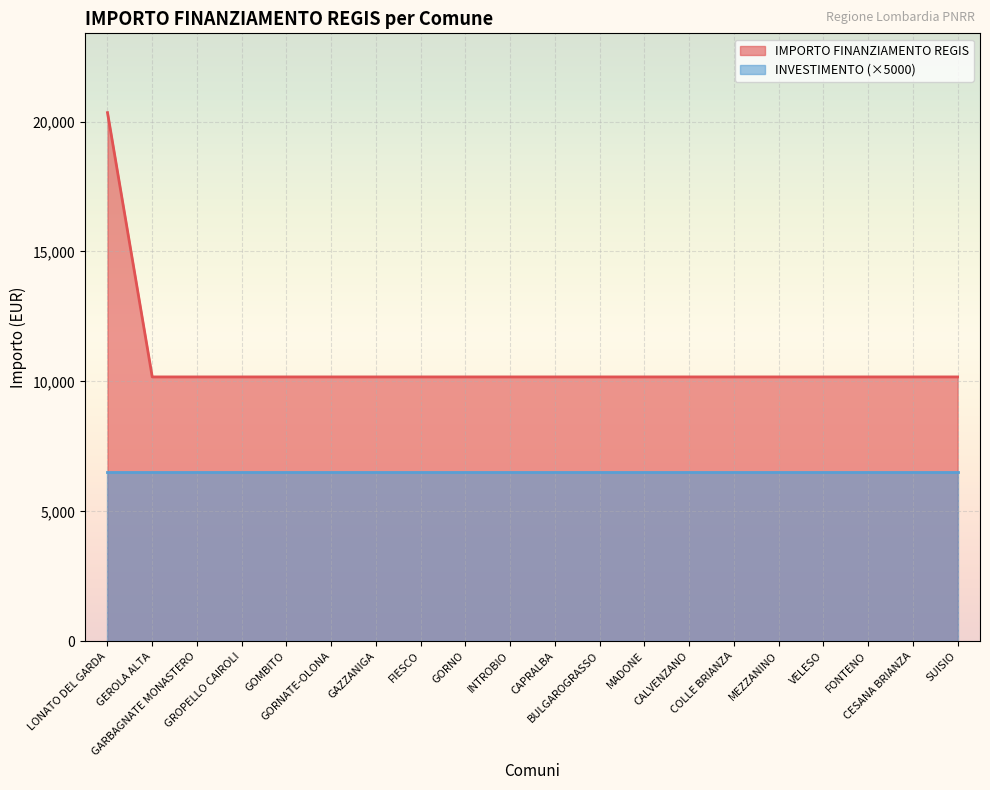

Which label corresponds to the smallest value in the chart?

GEROLA ALTA